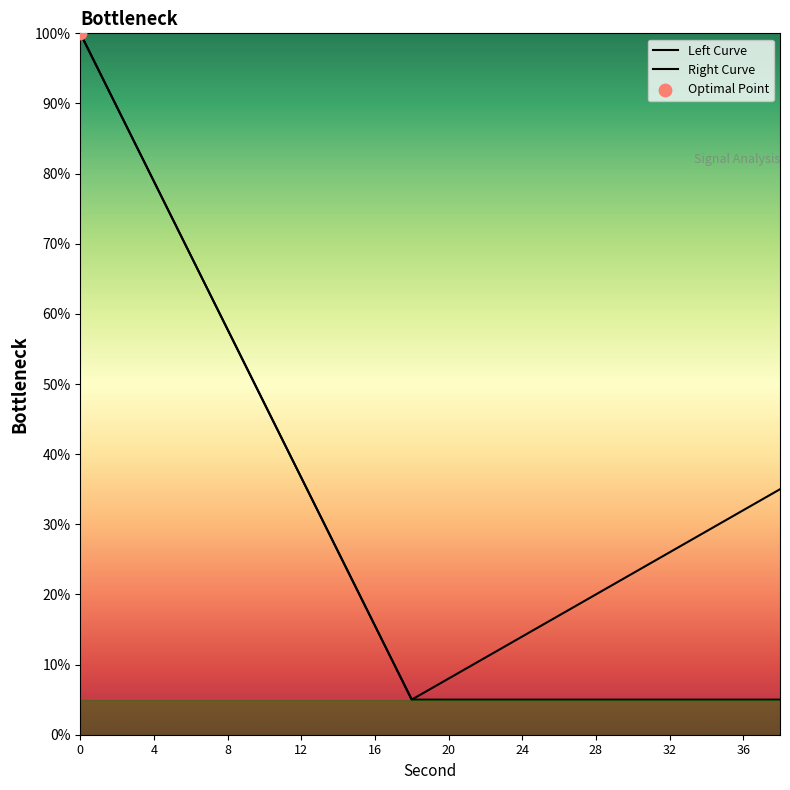

Which series has the largest Y range (max minus min)?

Left Curve